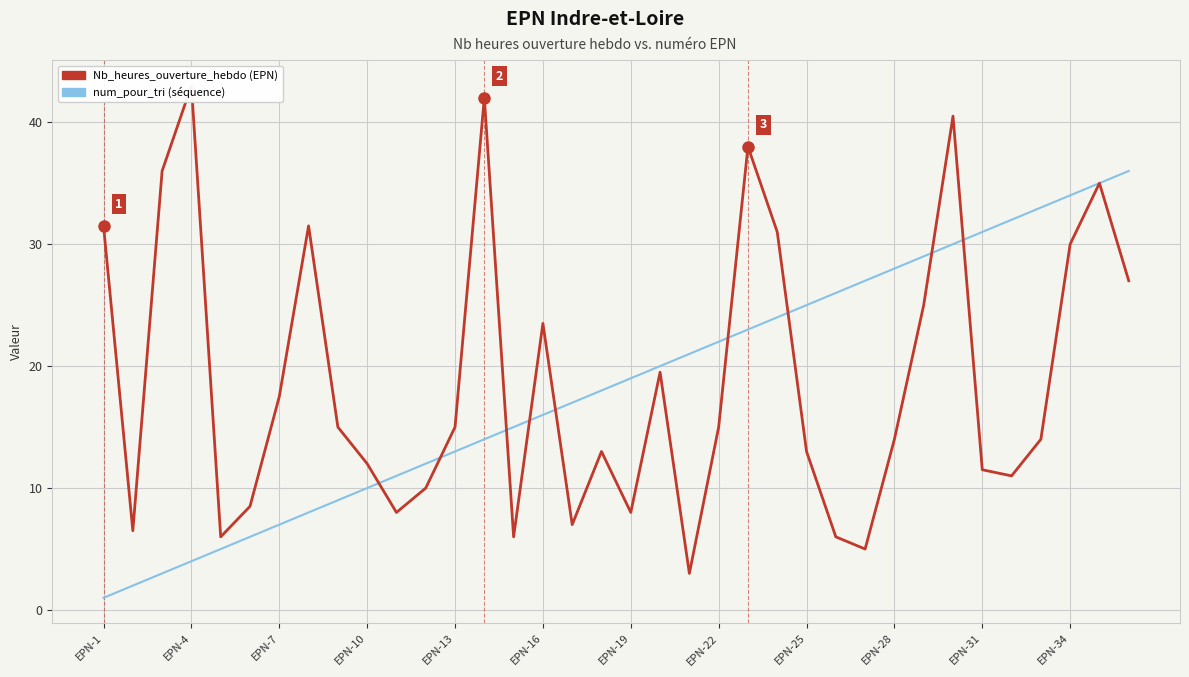

Rank the series by their maximum value, from highest to lowest.

Nb_heures_ouverture_hebdo, num_pour_tri